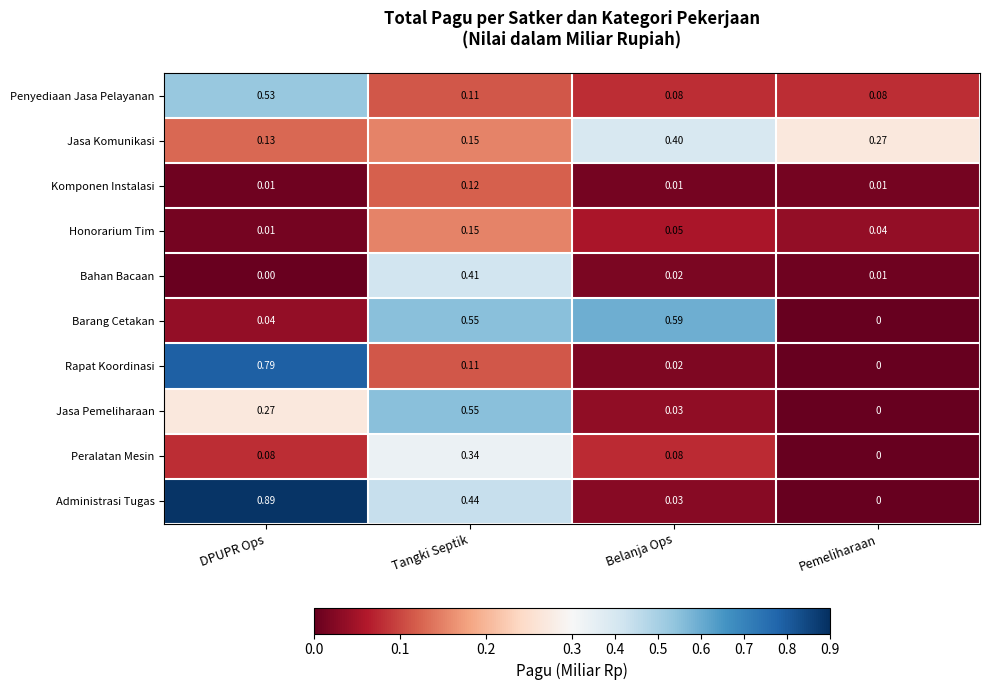

At how many categories does at least one series exceed 0?

4